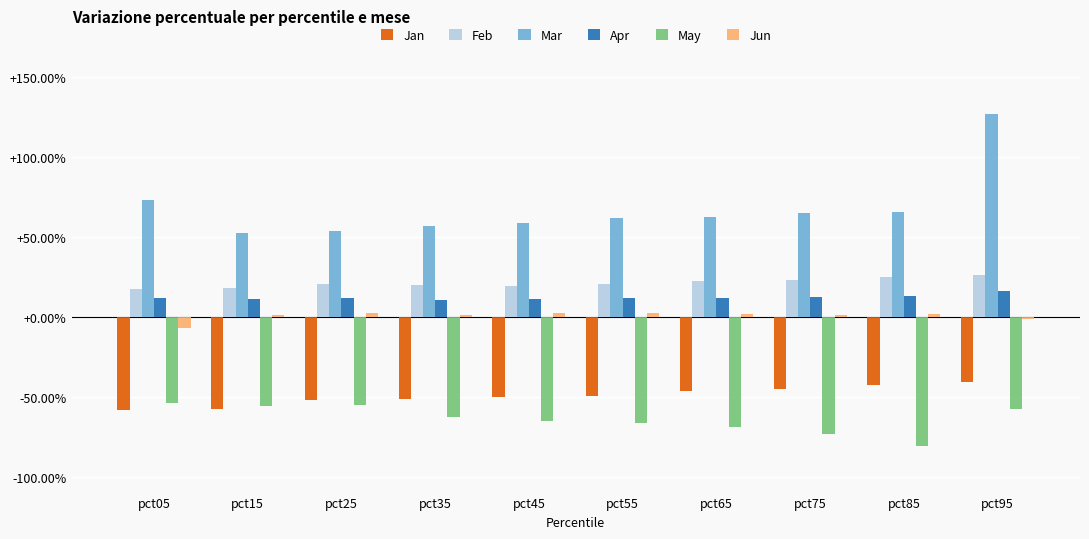

What are all the series names shown in the legend?

Jan, Feb, Mar, Apr, May, Jun